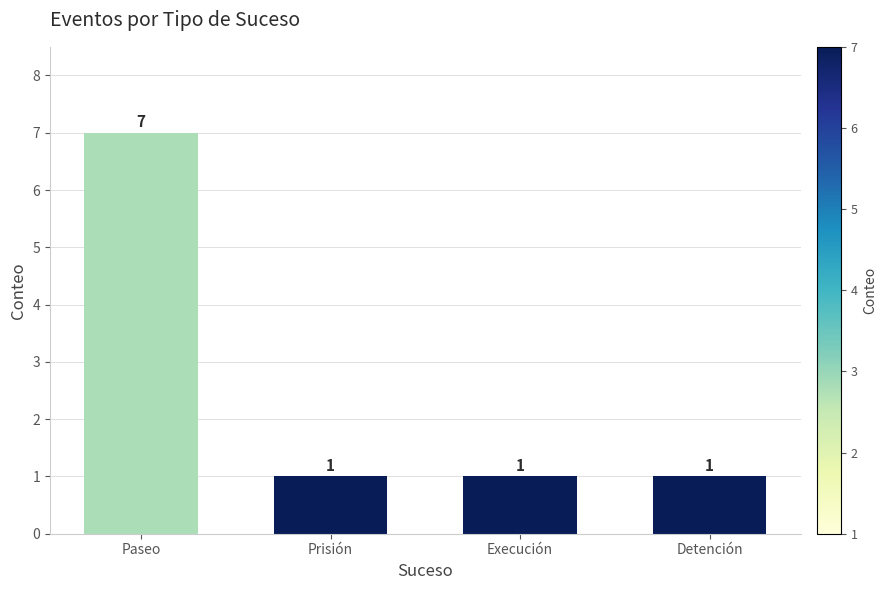

What is the difference between the maximum and minimum values?

6